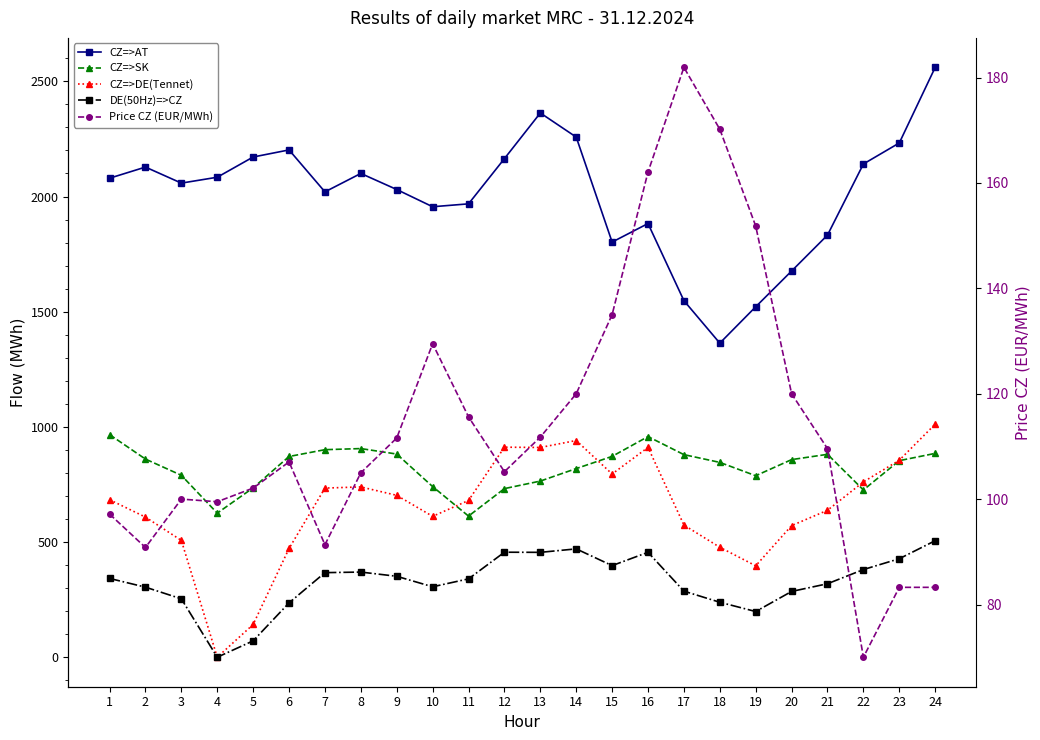

How many lines are shown in the chart?

5